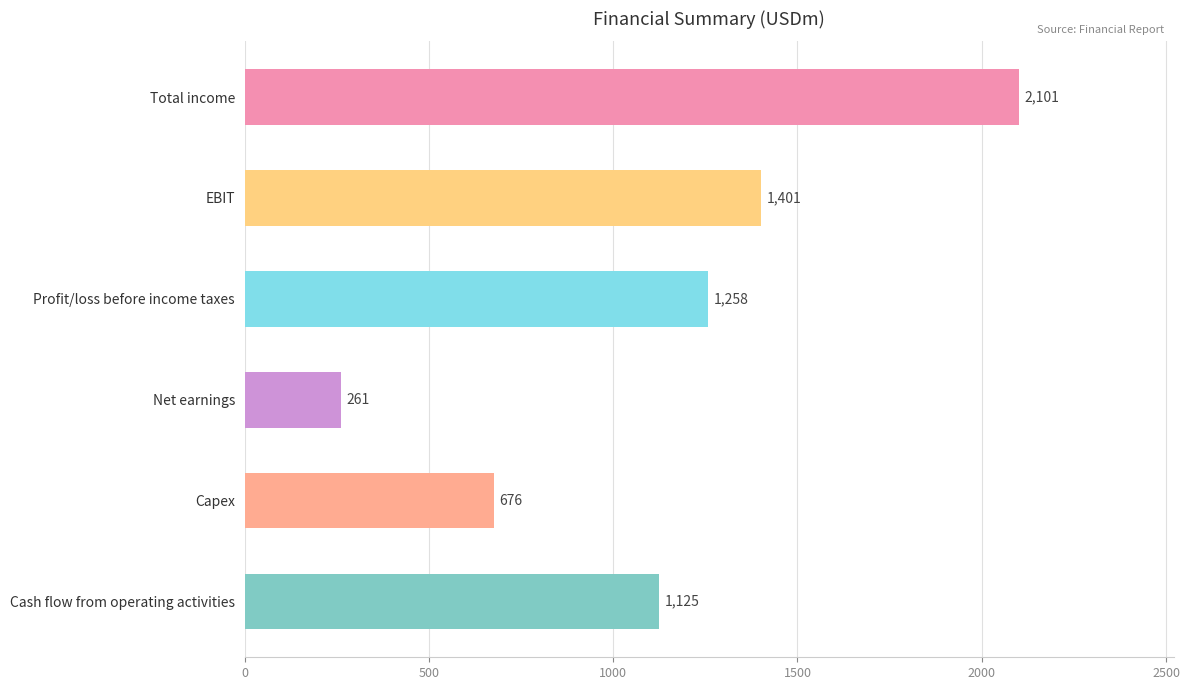

At which label is the value closest to 1181?

Cash flow from operating activities